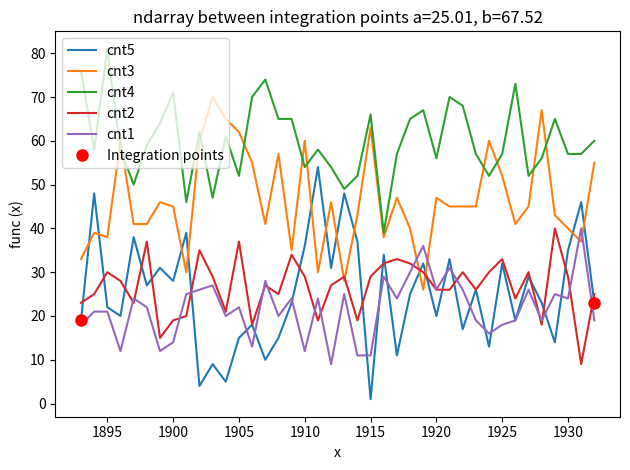

Rank the series by their maximum value, from highest to lowest.

cnt4, cnt3, cnt5, cnt2, cnt1